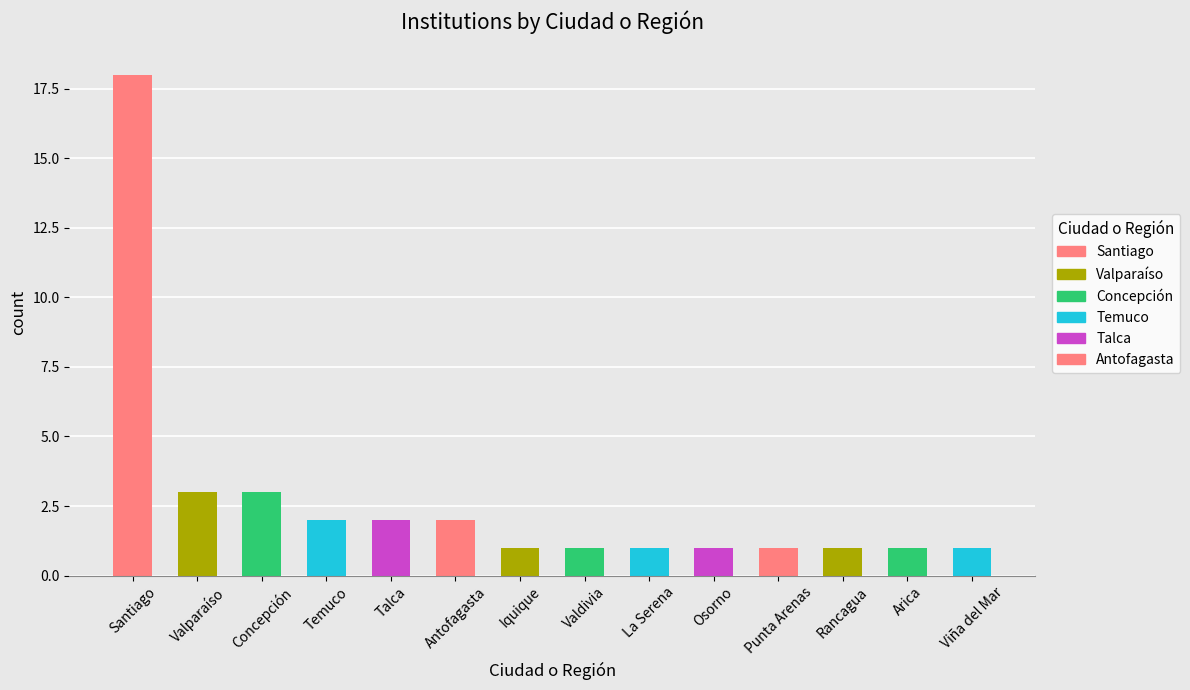

The value of count at Punta Arenas is 1. True or false?

False